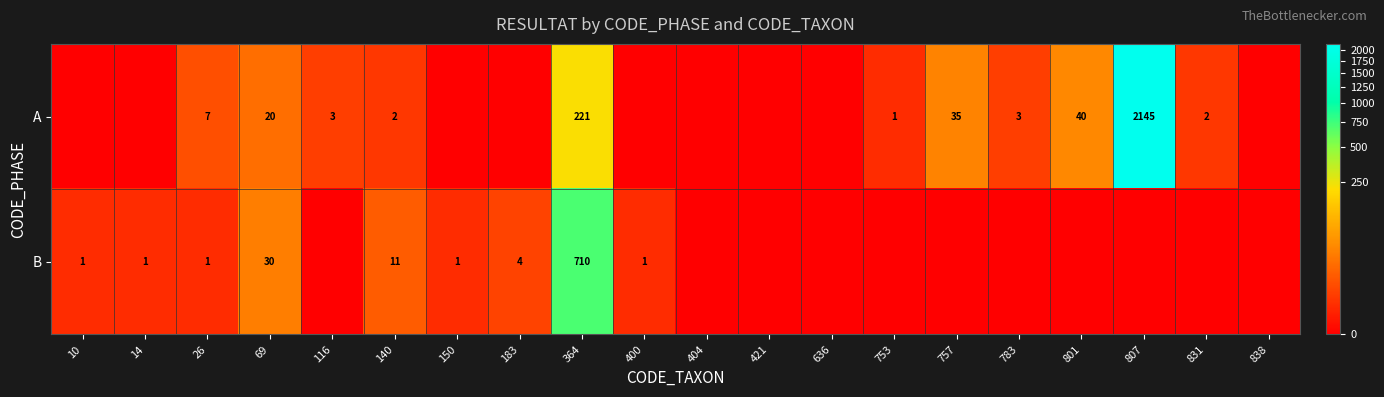

What is the sum of the B values at 183 and 69?

34